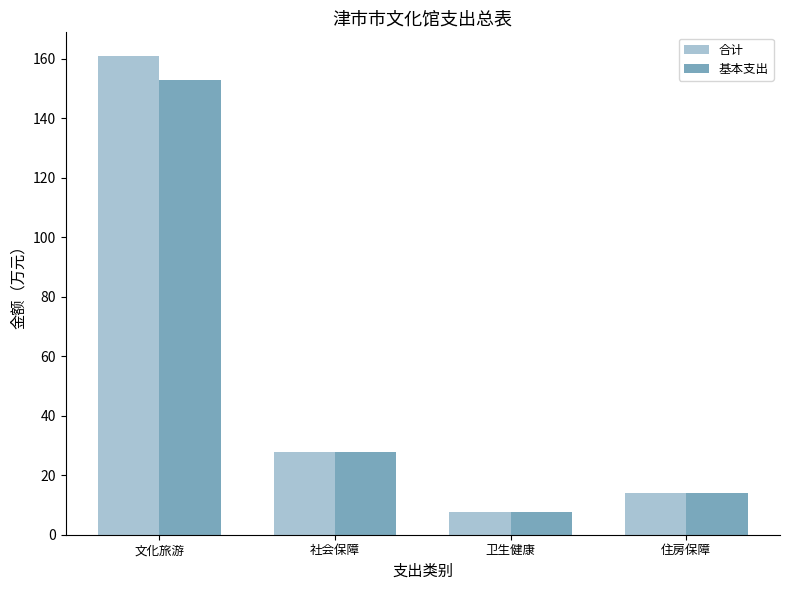

Reading left to right, extract all data points from this chart.

合计: 文化旅游=160.9	社会保障=27.9	卫生健康=7.7	住房保障=14.2
基本支出: 文化旅游=152.9	社会保障=27.9	卫生健康=7.7	住房保障=14.2